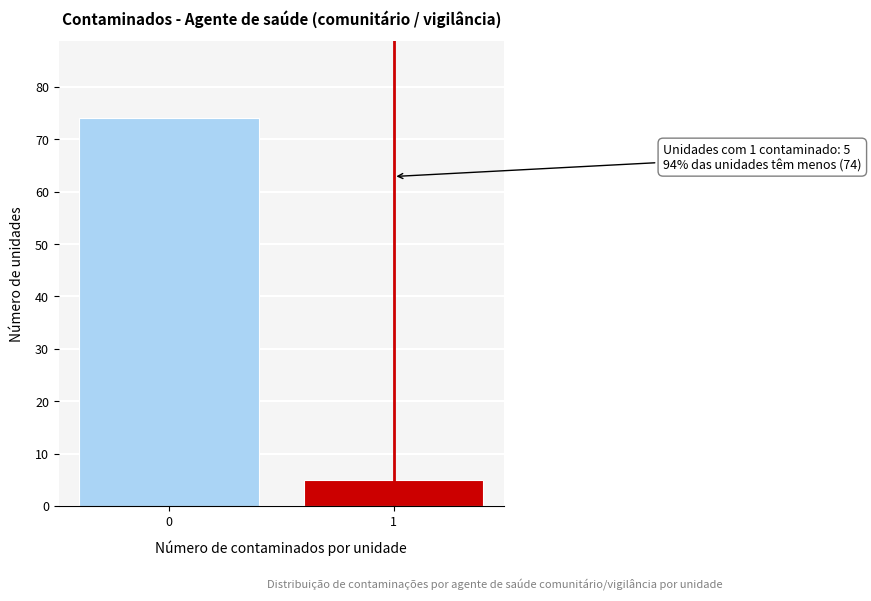

Reading right to left, transcribe all the data shown in this chart.

1=5	0=74